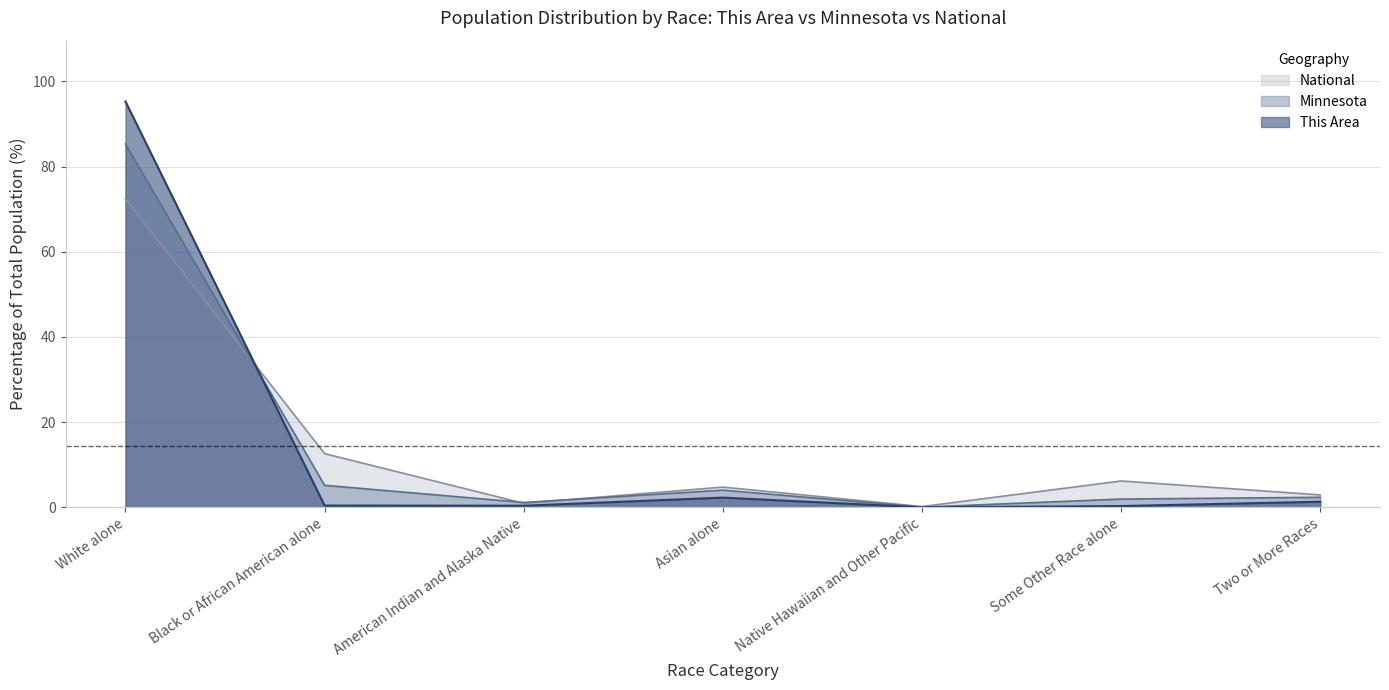

Does the chart have visible grid lines?

Yes